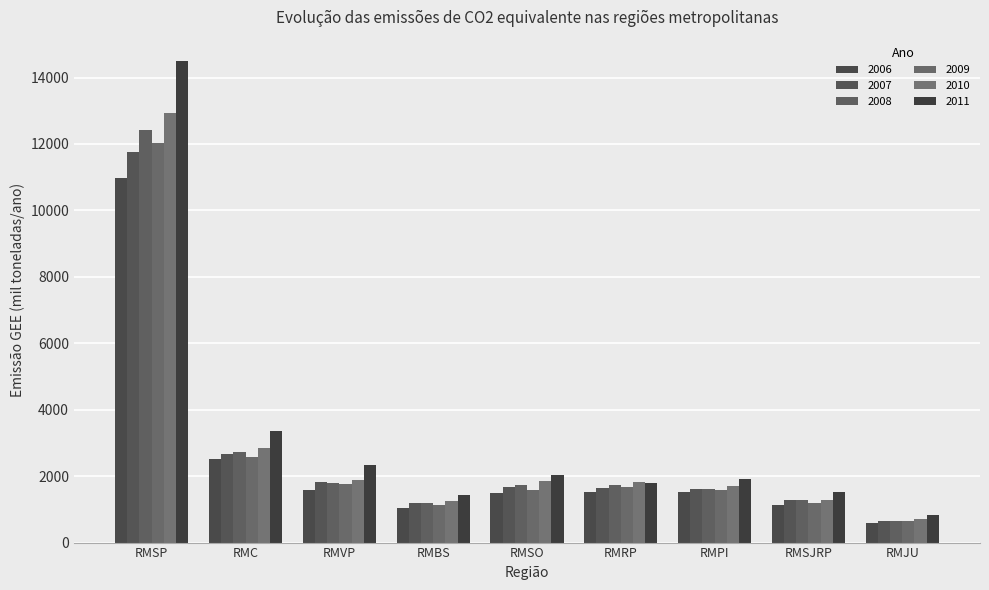

Is it true that 2011 equals 1917.0 at RMPI?

True